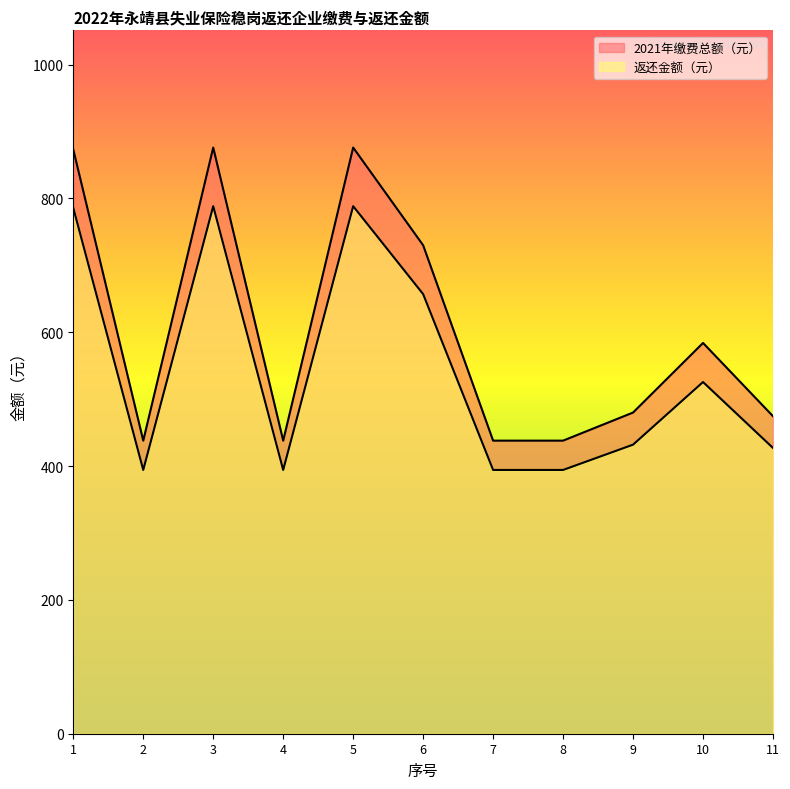

Reading right to left, list all the values displayed in this chart.

2021年缴费总额（元）: 474.5	584.0	480.0	438.0	438.0	730.0	876.0	438.0	876.0	438.0	873.1
返还金额（元）: 427.1	525.6	432.0	394.2	394.2	657.0	788.4	394.2	788.4	394.2	785.8